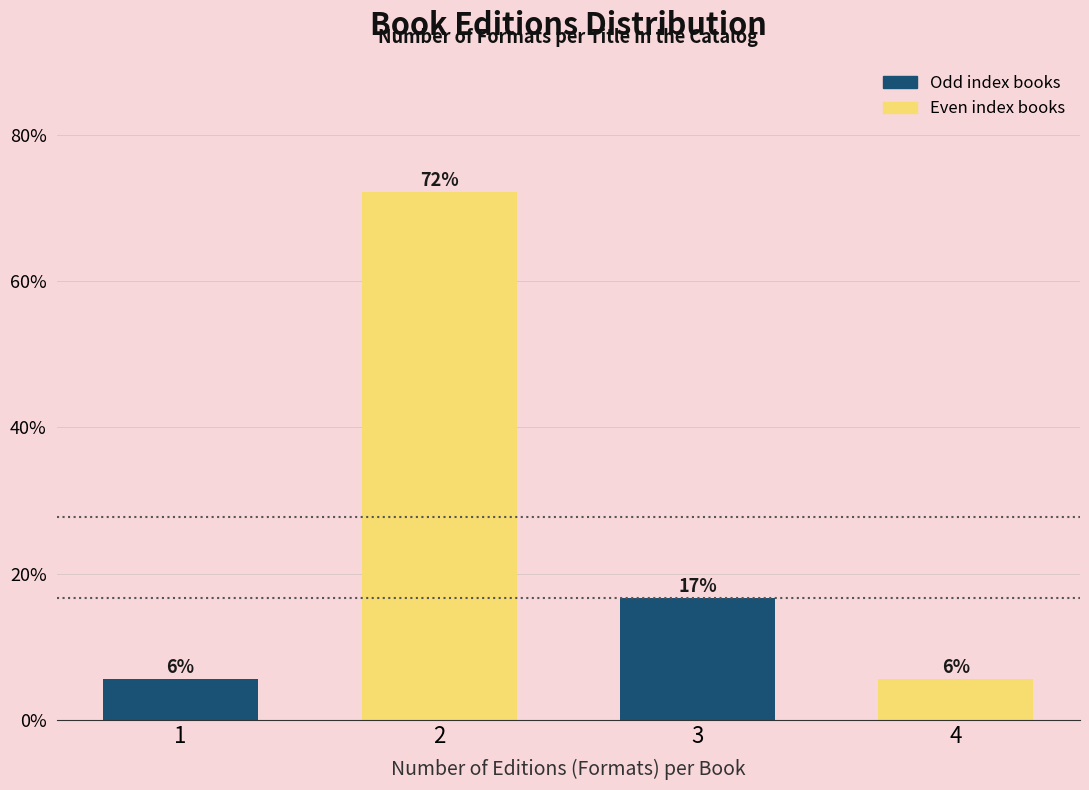

Are the bars horizontal?

No